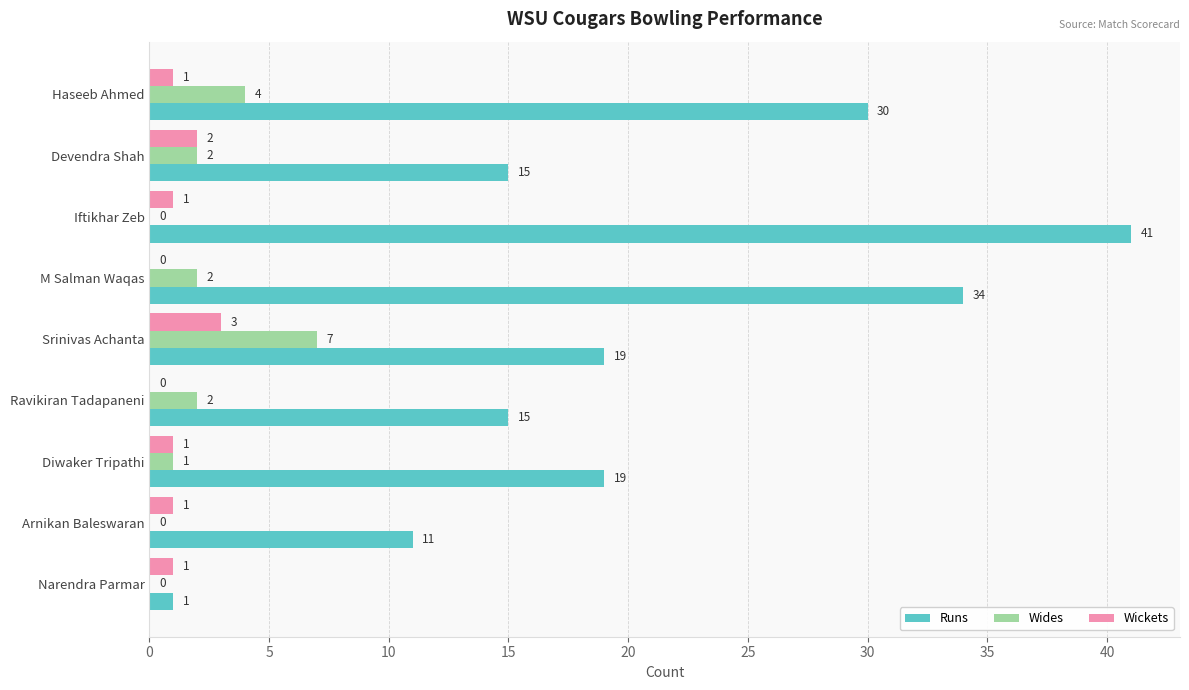

Between Iftikhar Zeb and Srinivas Achanta, which series saw the biggest shift?

Runs